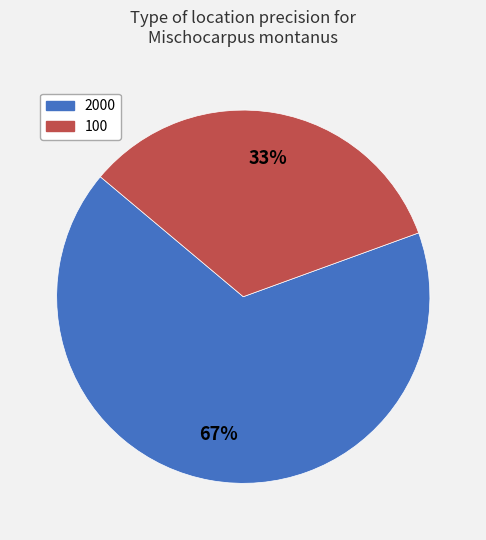

What is the largest slice in the pie chart?

2000